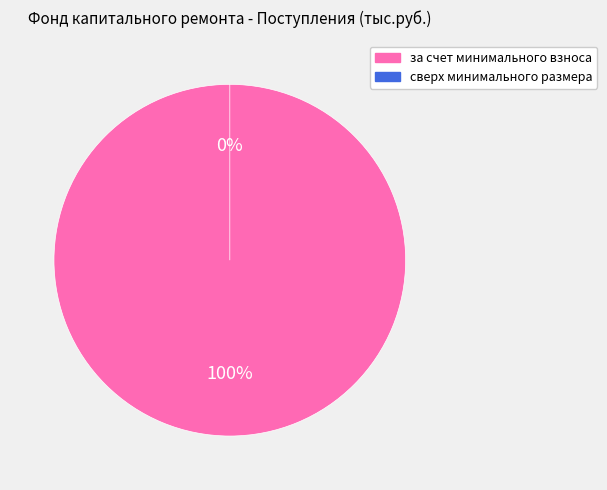

How many segments does this pie chart have?

2